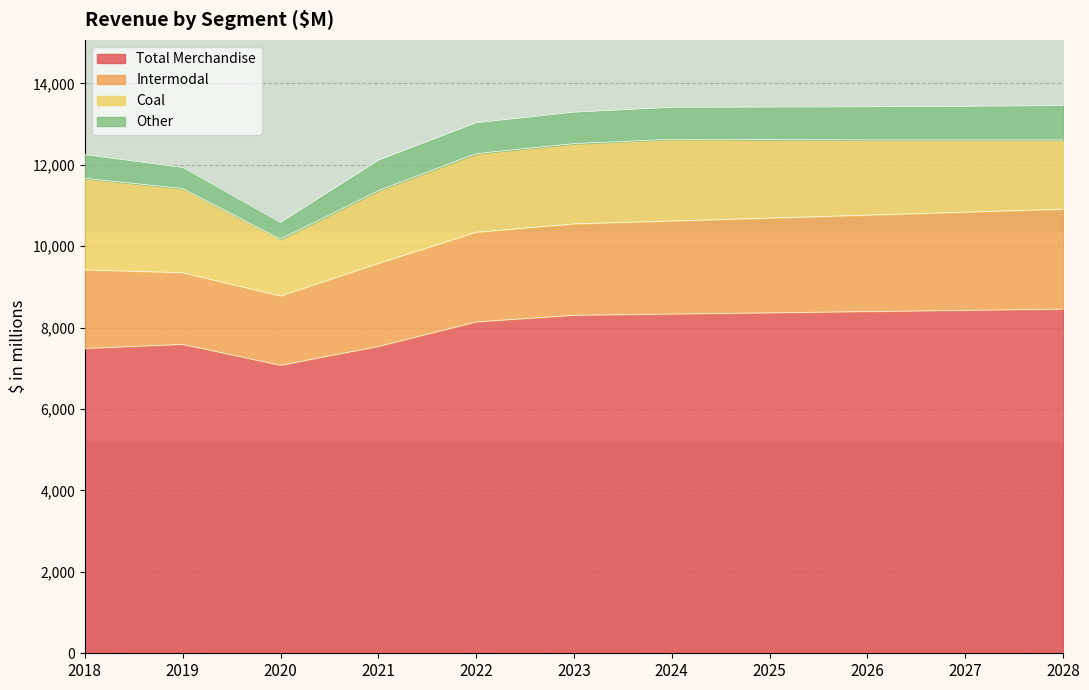

Where is the first local maximum for Total Merchandise?

2019